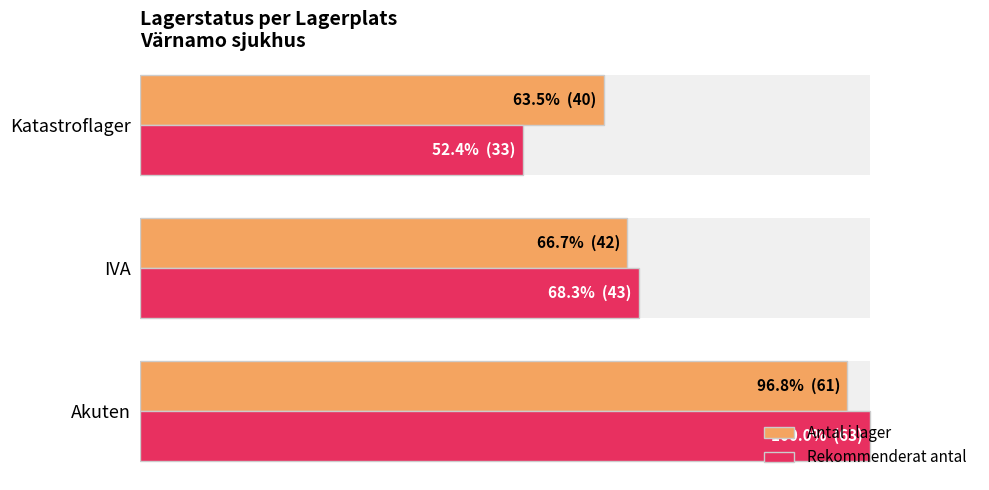

How many values in the Rekommenderat antal series are below 68?

1